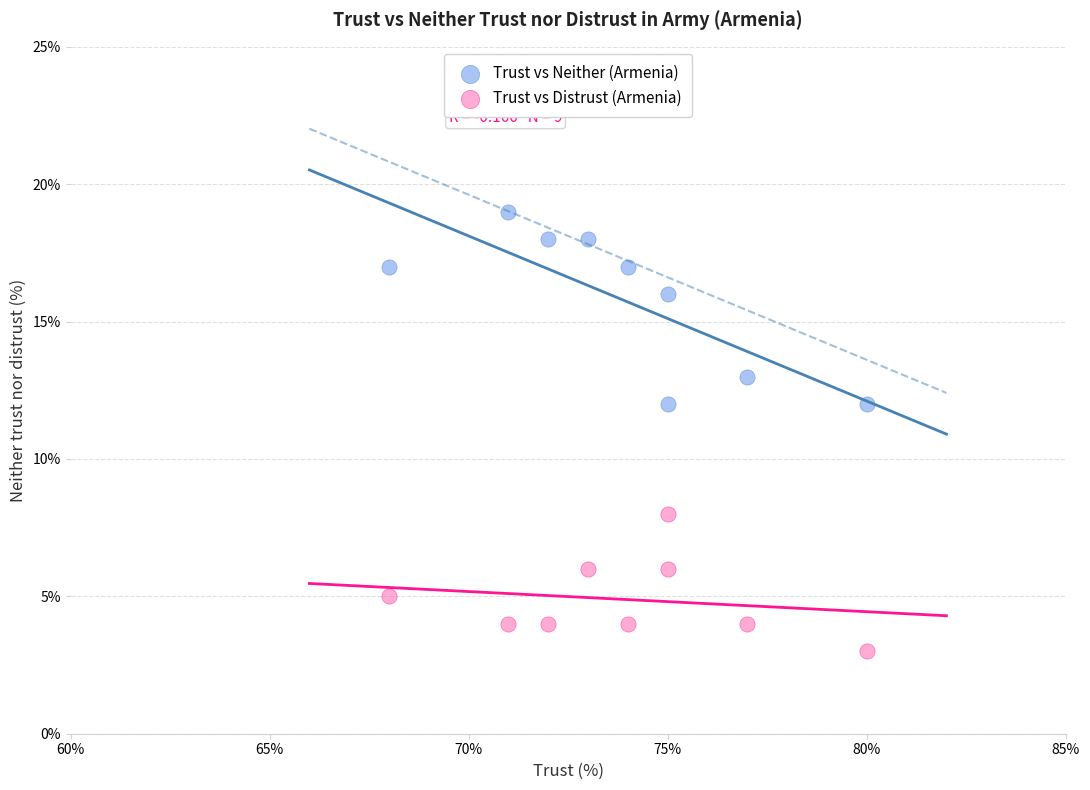

In the Trust vs Neither (Armenia) series, what Y value is closest to 15?

16